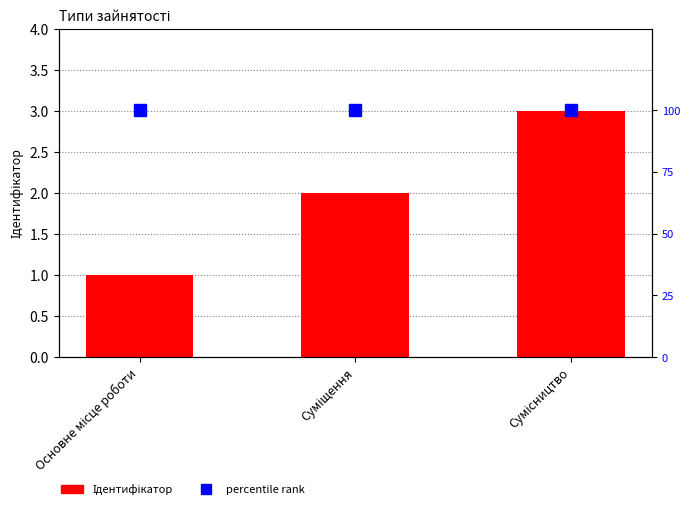

What is the value of the Ідентифікатор bar at the 2nd from the left?

2